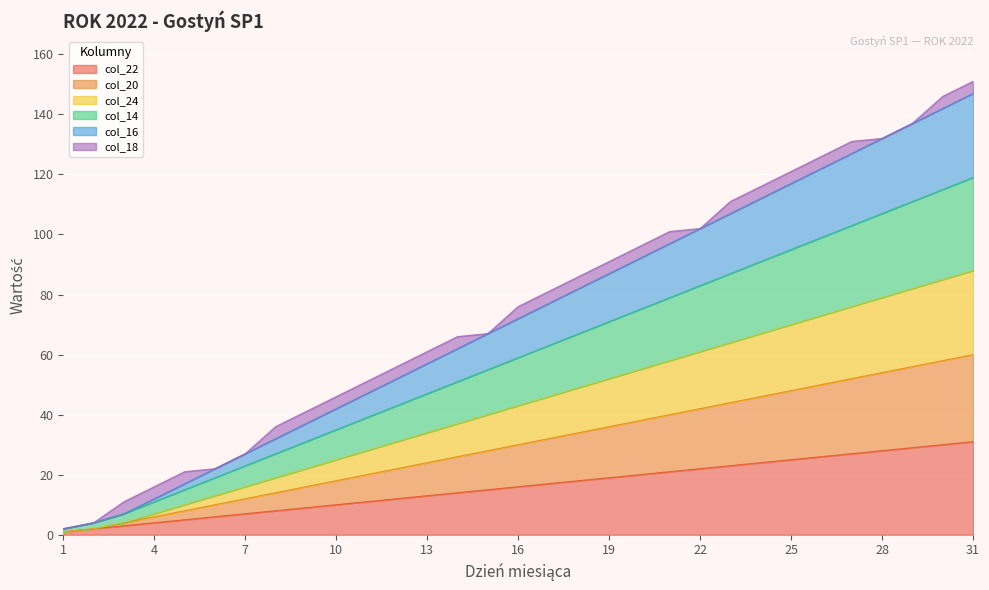

What is the smallest value displayed?

1